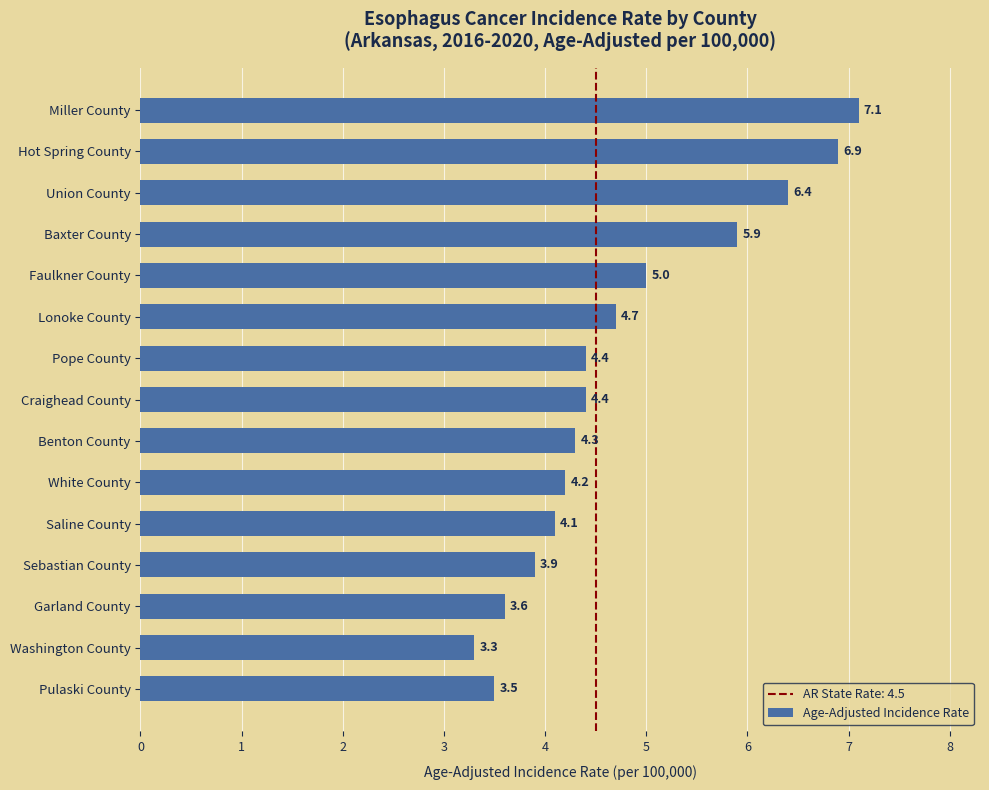

What is the average value?

4.8